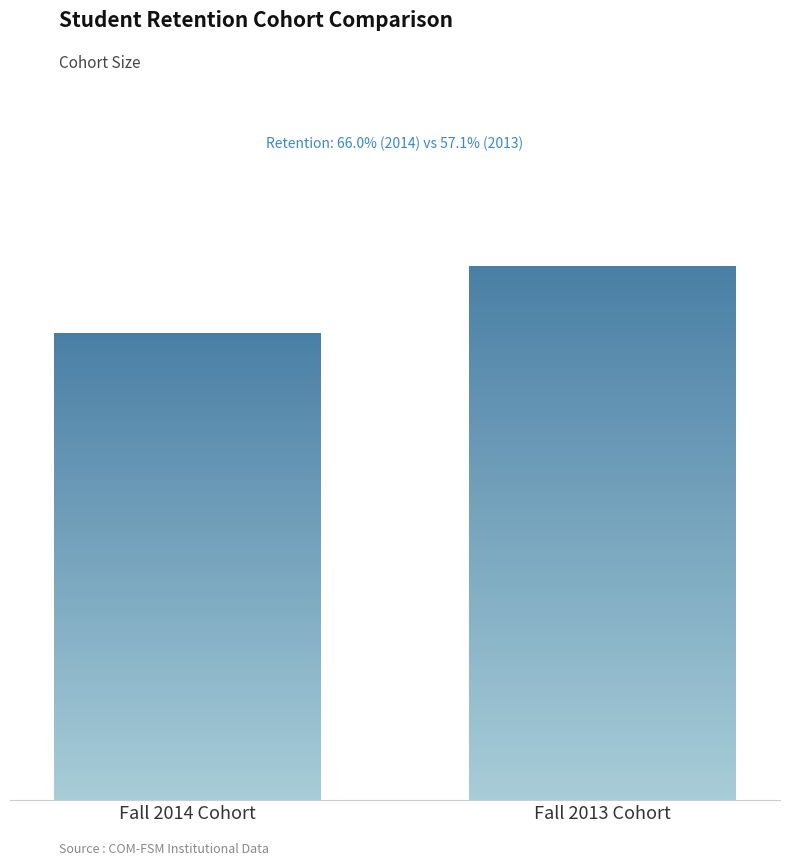

The chart shows a value of 661 at Fall 2014 Cohort. True or false?

False